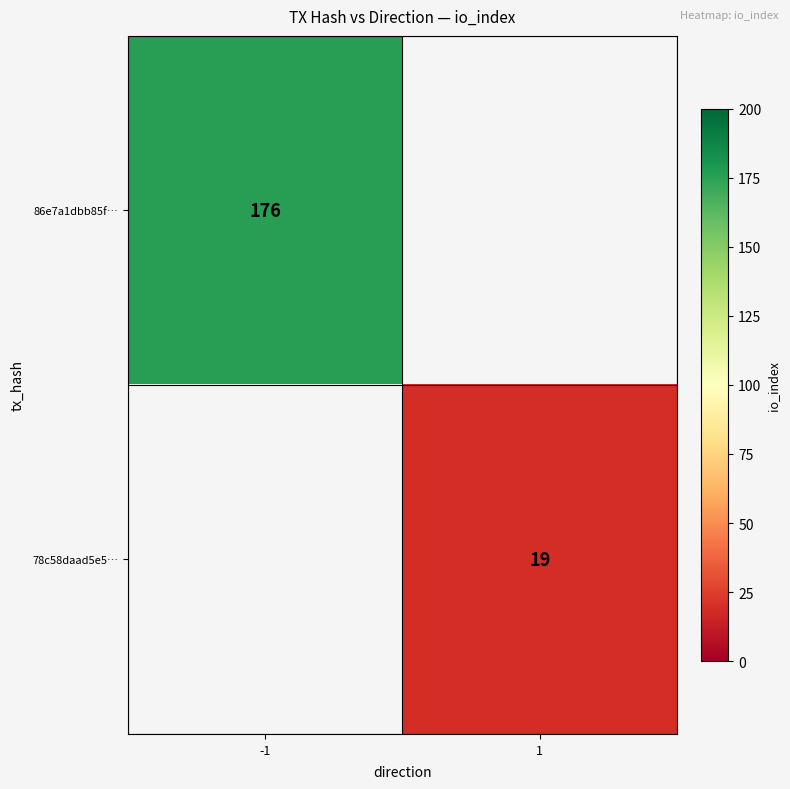

True or false: 86e7a1dbb85f… has a value of 48 at -1.

False